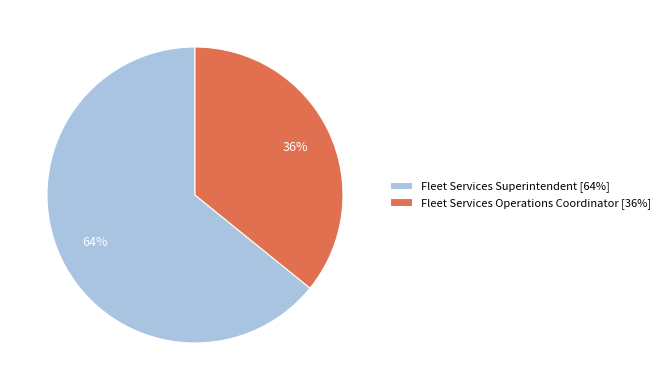

Count the number of slices in the pie.

2